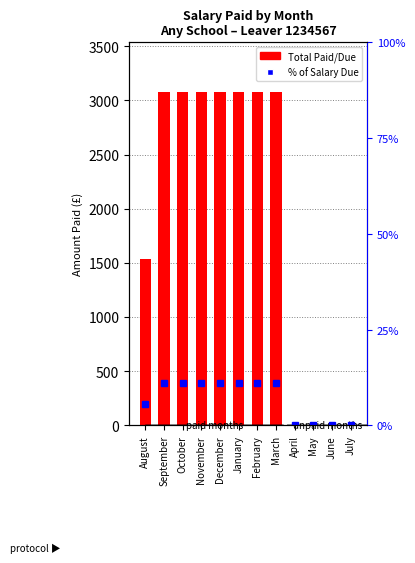

What position from the left is September?

2